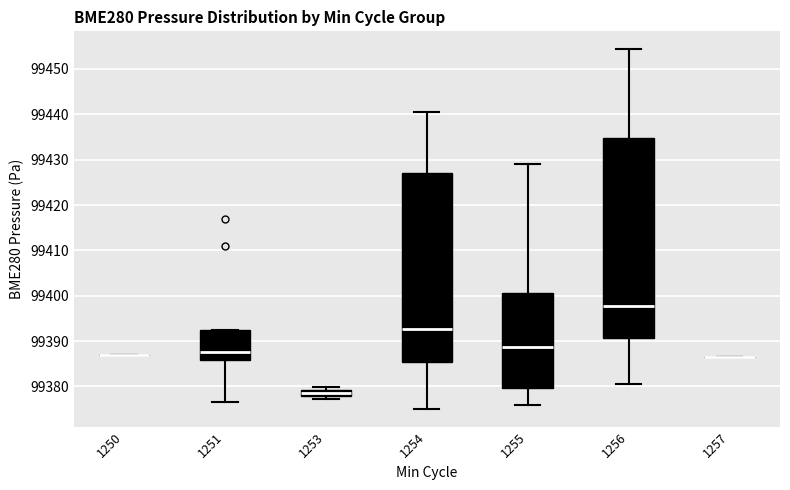

Where is the upper edge of the box at x = 1254 on the y-axis? The values are not printed on the chart, so give them approximately, as read against the axis.

99427